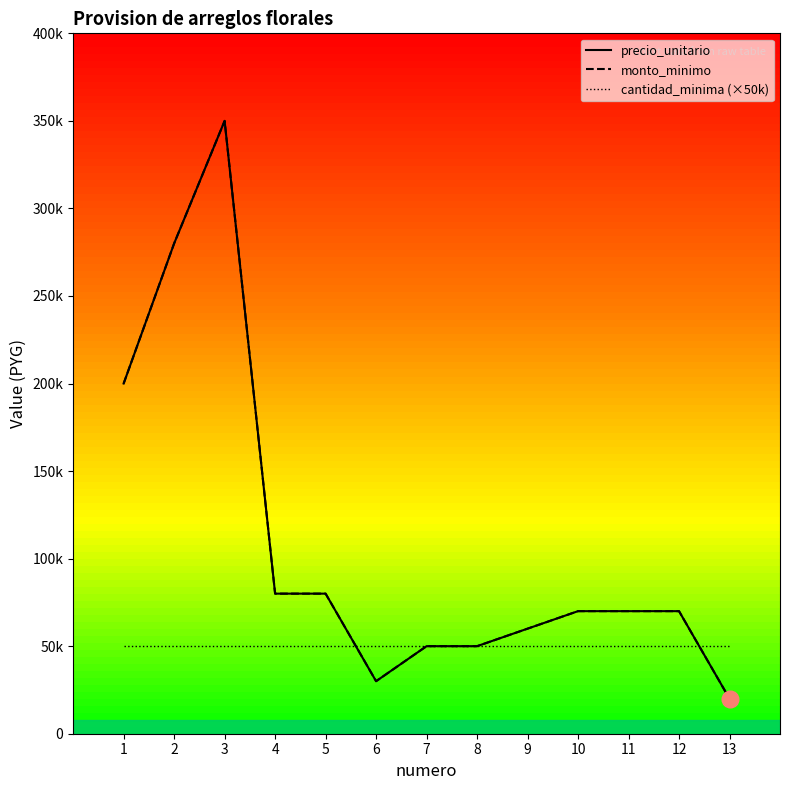

How many values in the monto_minimo series are below 70000?

5